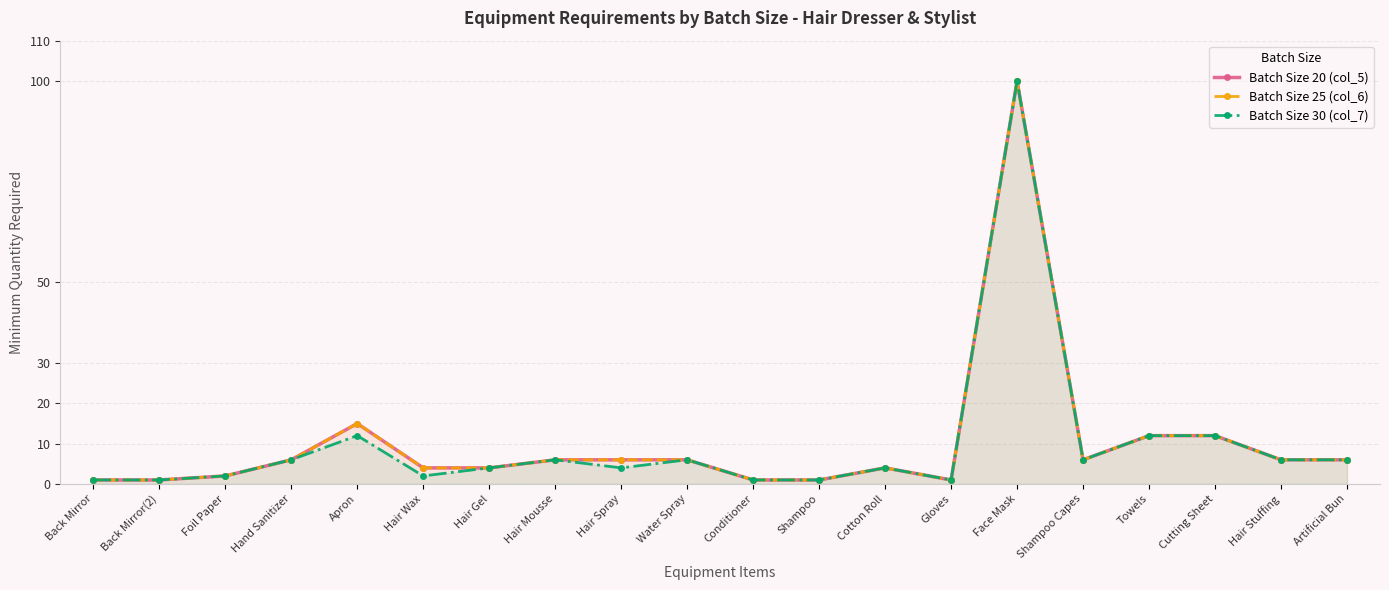

Where is the first local minimum for Batch Size 30 (col_7)?

Hair Wax